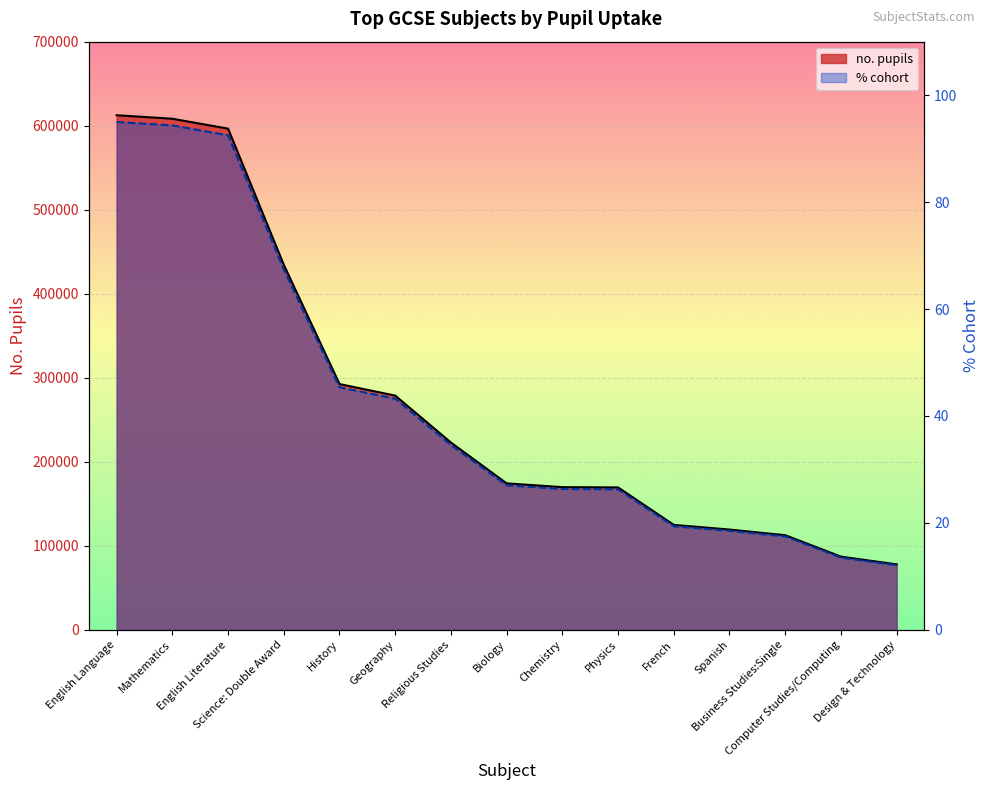

How many values in the % cohort line series exceed 27?

8